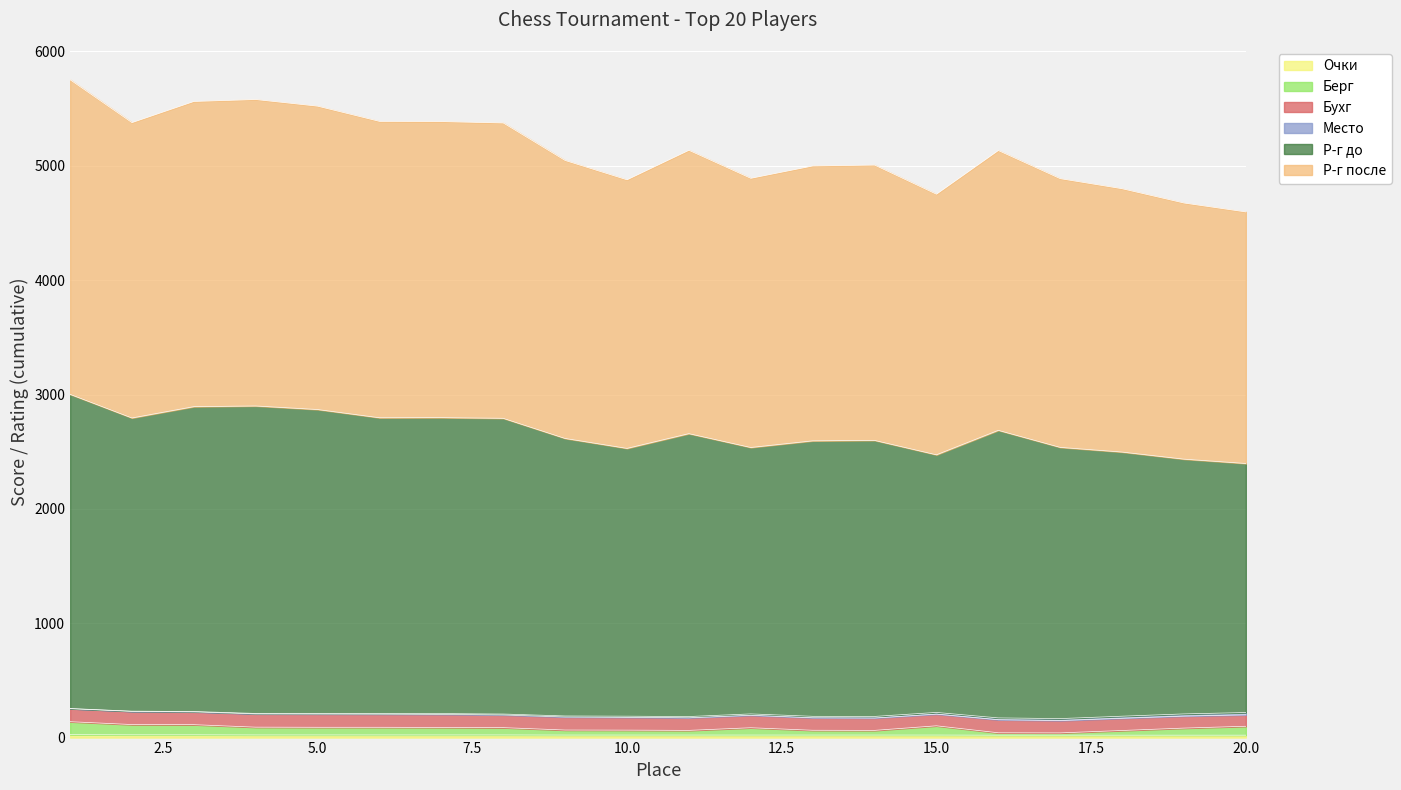

What is the average value of the Берг series?

82